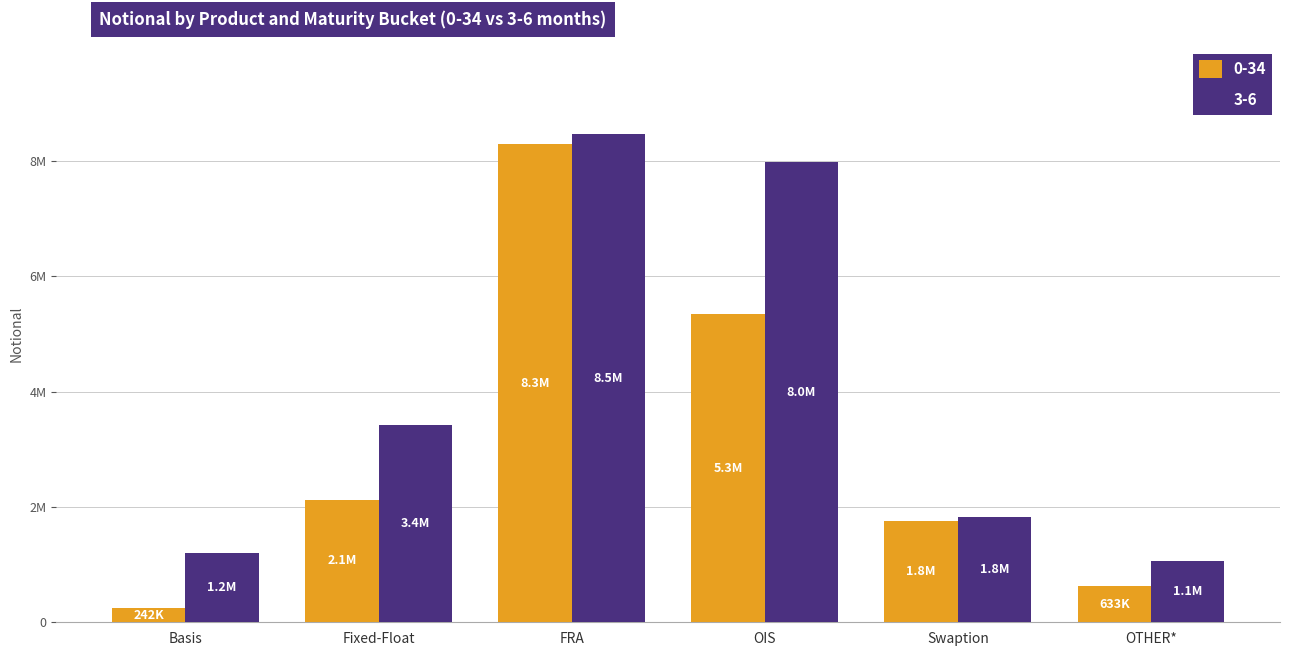

What is the smallest value displayed?

242268